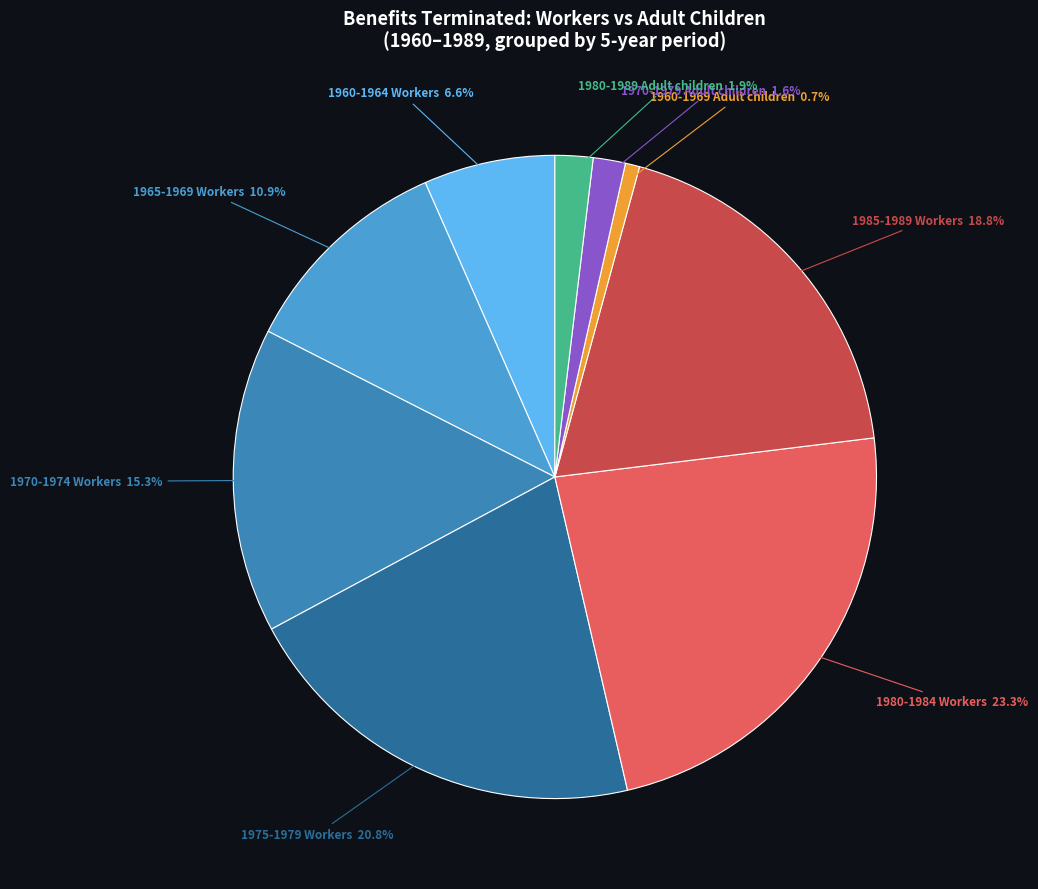

What is the ratio of the value at 1965-1969 Workers to the value at 1960-1964 Workers?

1.7